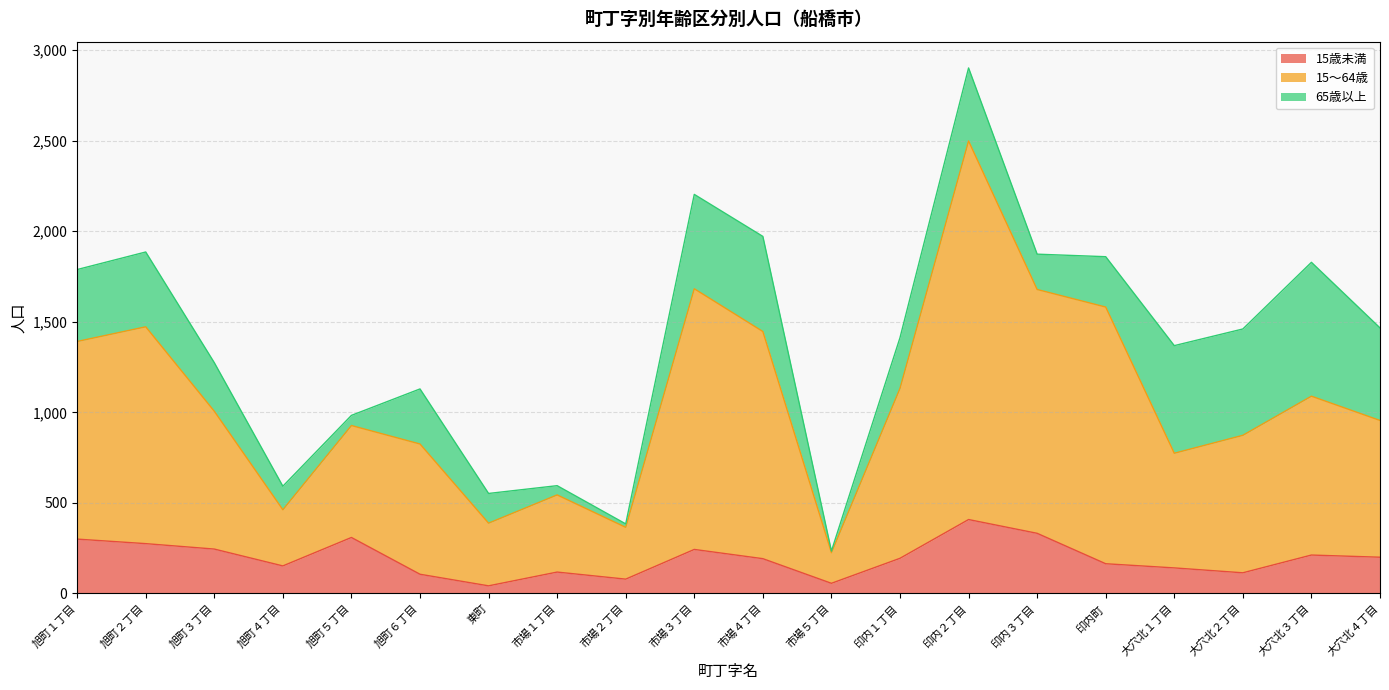

At which label does 15歳未満 reach its peak?

印内２丁目